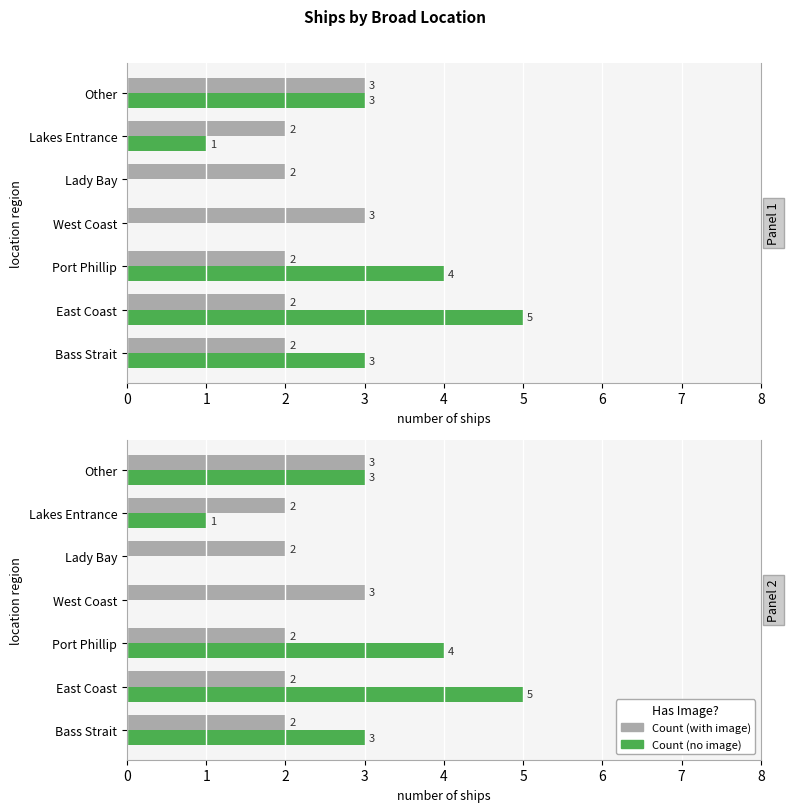

Is the value of Count (with image) at 0 greater than the value of Count (no image) at 5?

Yes